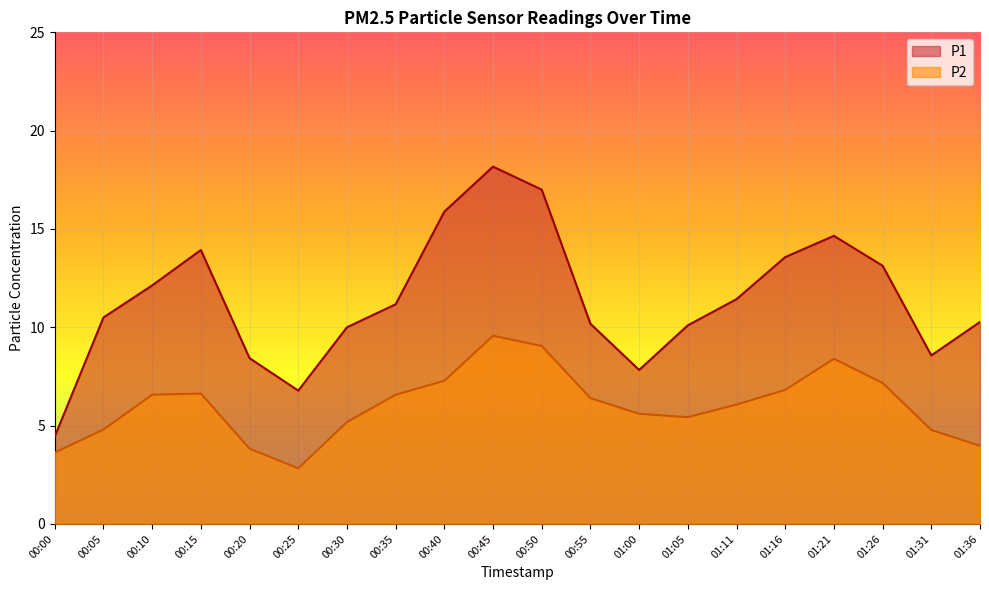

Which series changed the most between 00:10 and 01:26?

P1